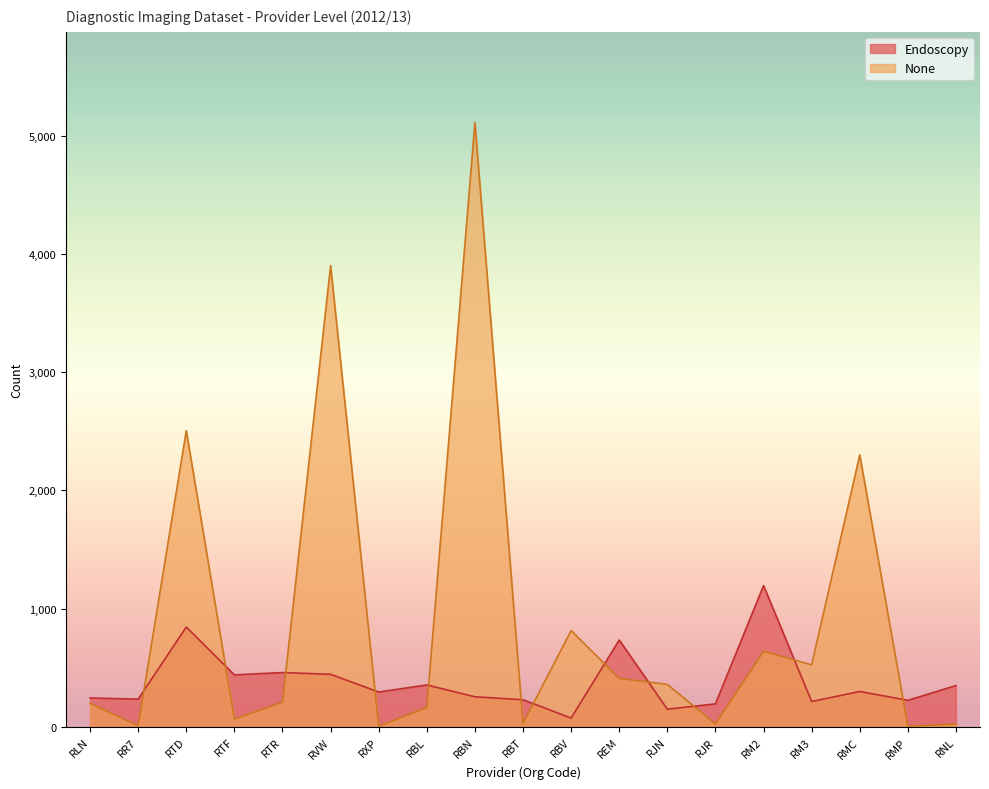

What is the greatest value displayed?

5110